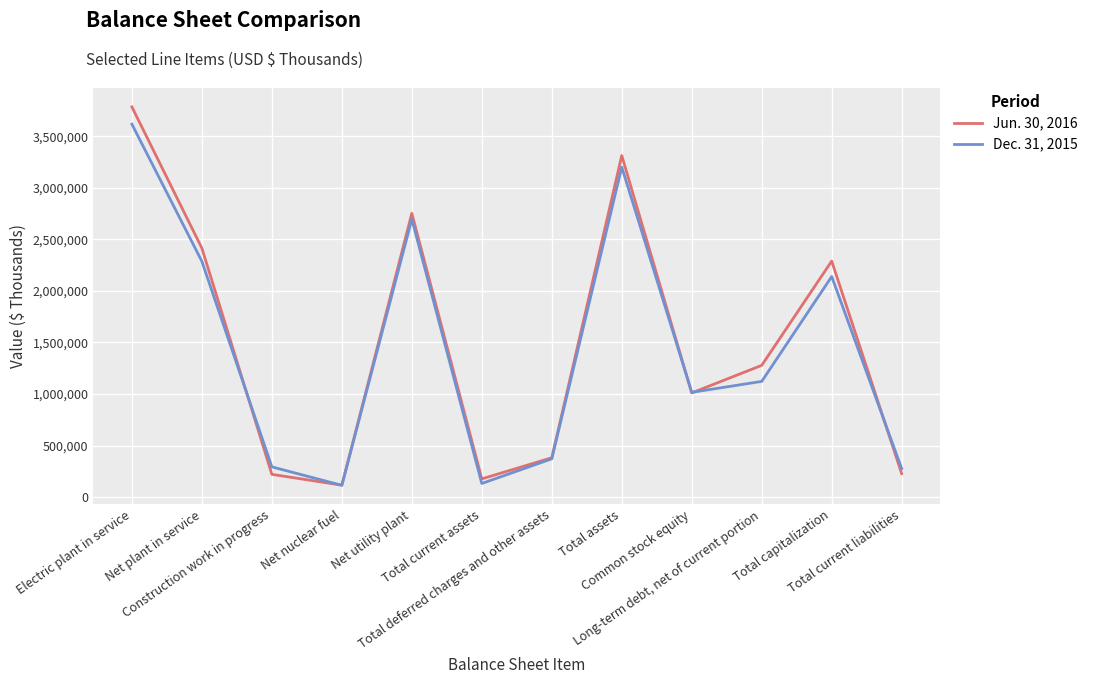

At which label does Jun. 30, 2016 first exceed 1278301?

Electric plant in service